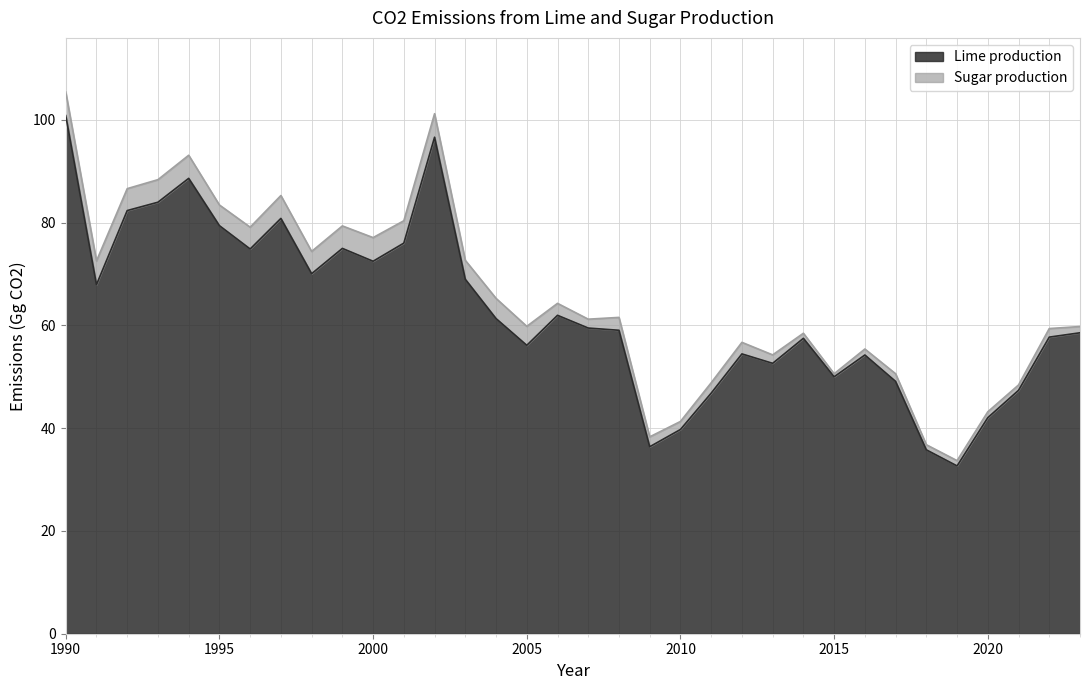

What is the value of the 18th point from the left?

59.5